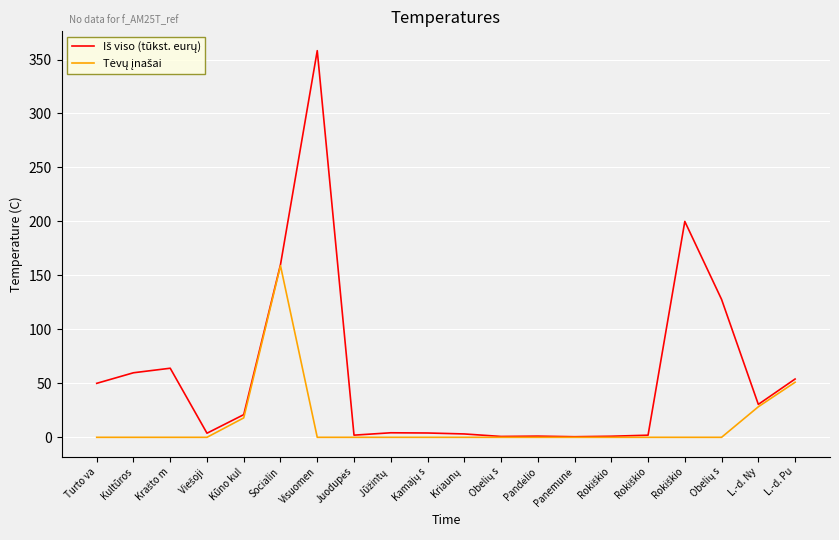

In Iš viso (tūkst. eurų), how many points are lower than both neighbors (excluding endpoints)?

5